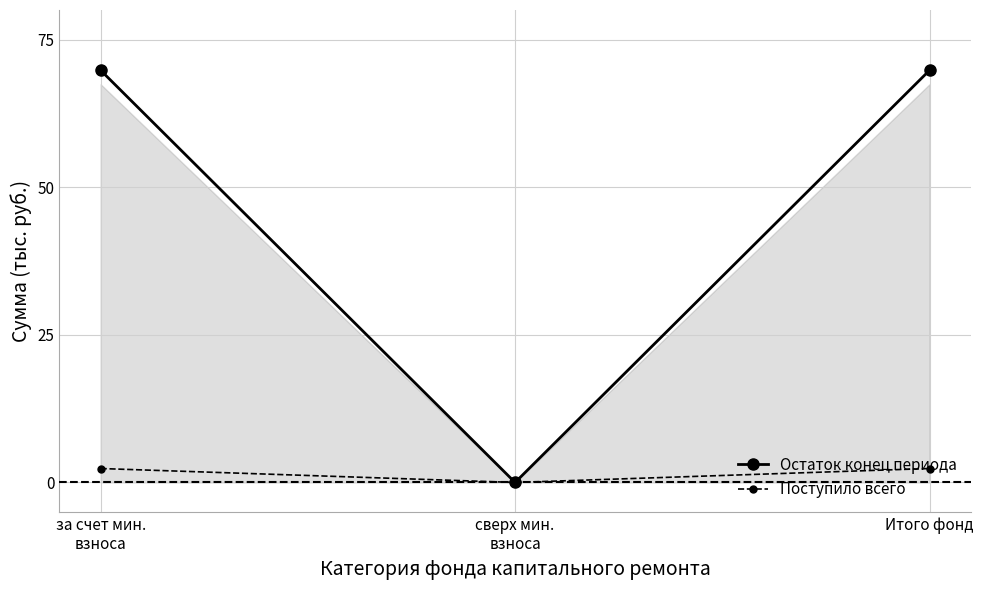

Reading left to right, list all the values displayed in this chart.

Остаток конец периода: за счет мин.
взноса=69.8	сверх мин.
взноса=0.0	Итого фонд=69.8
Поступило всего: за счет мин.
взноса=2.4	сверх мин.
взноса=0.0	Итого фонд=2.4